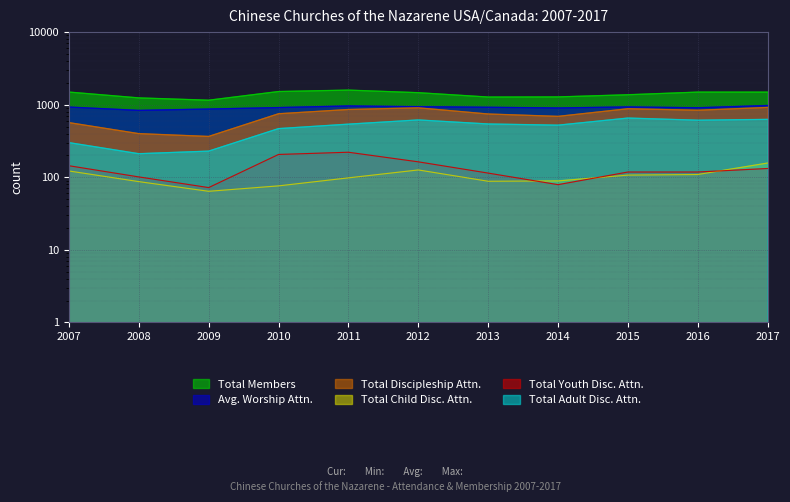

How many data points does each series have?

11